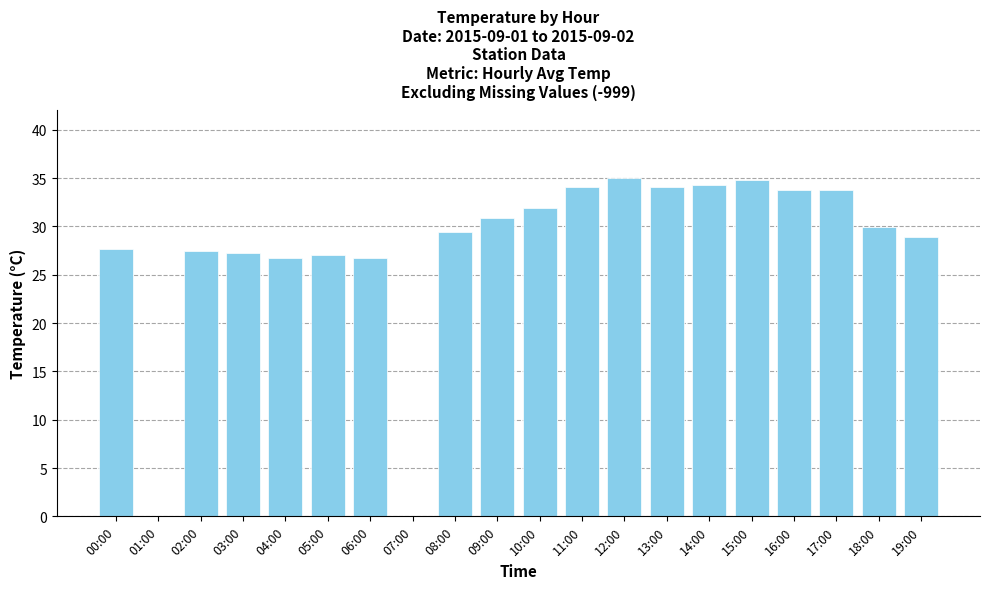

Read the value at 03:00.

27.2